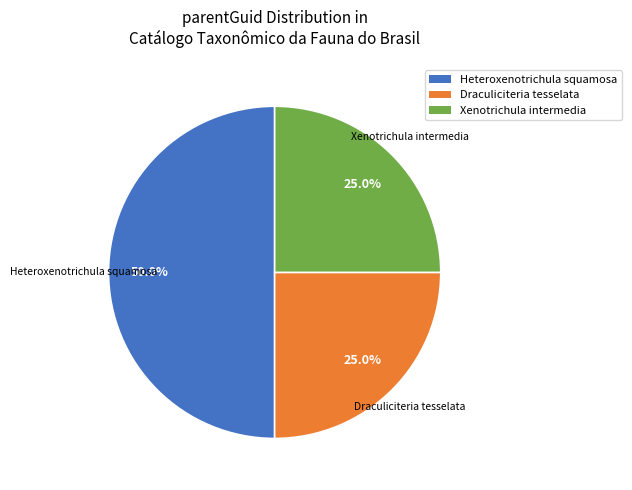

Which slice is the smallest?

Xenotrichula intermedia